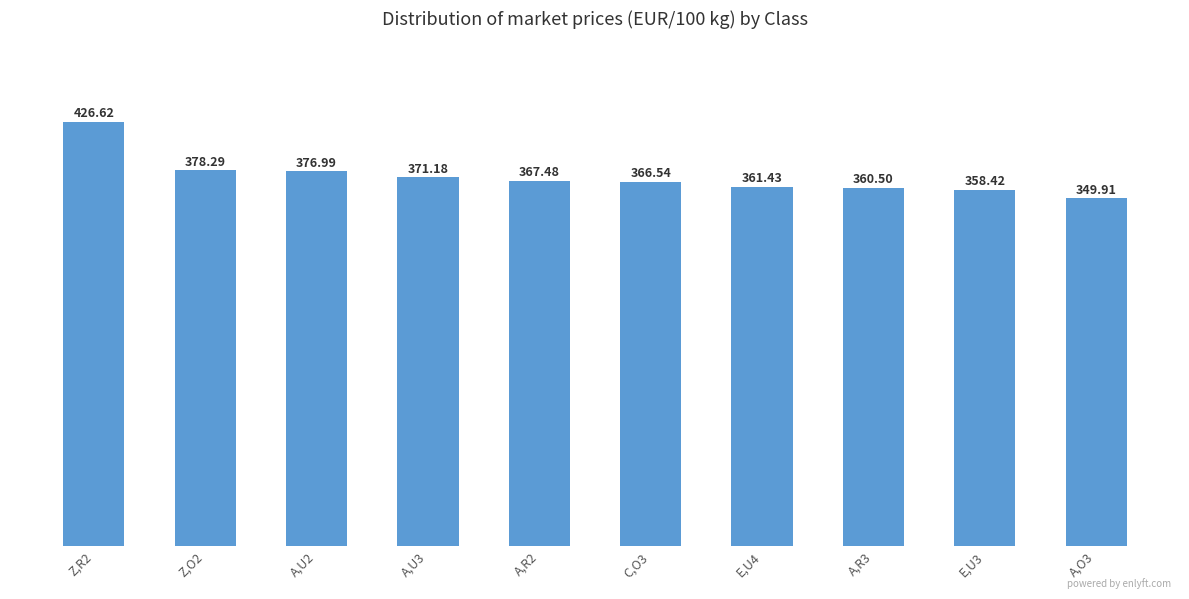

What is the sum of the values at A,U3 and E,U4?

732.6